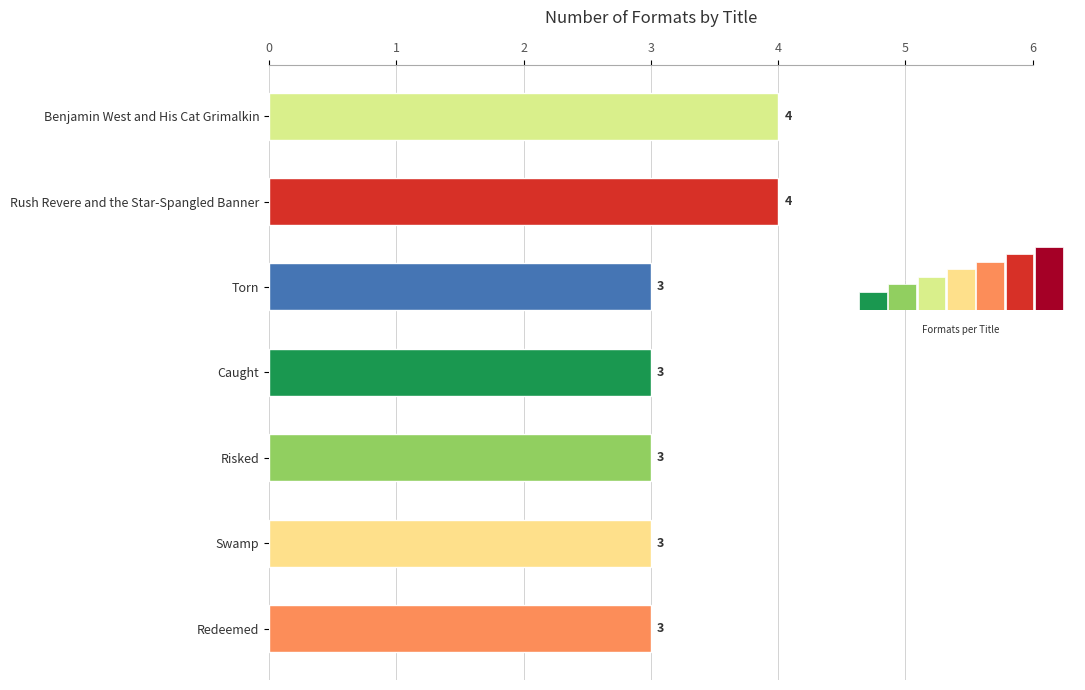

How many values are between 3 and 4?

7